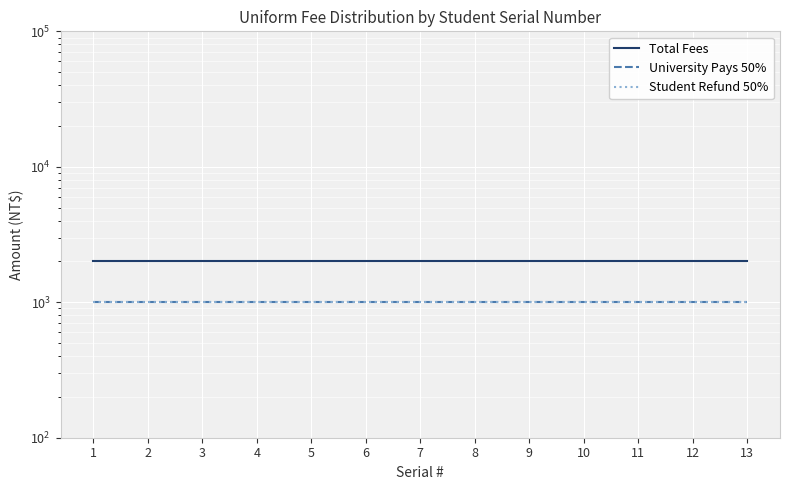

How many distinct data groups are displayed?

3